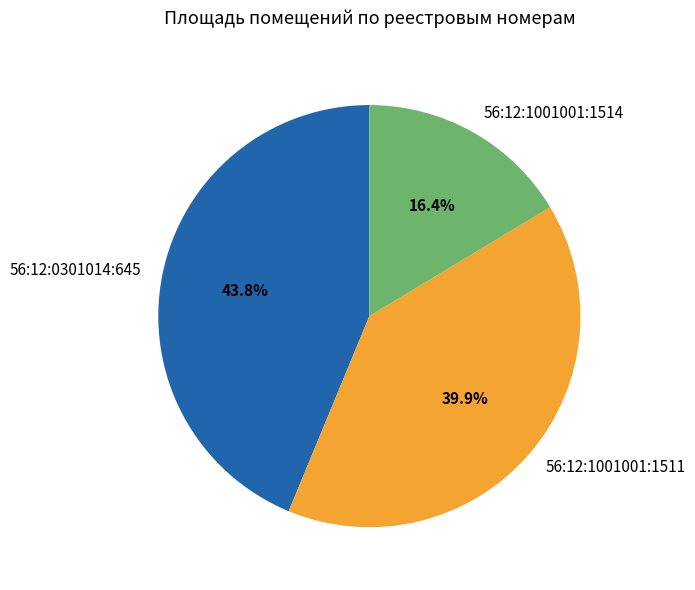

To the nearest percent, what is the difference between the largest and smallest slice percentages?

27%